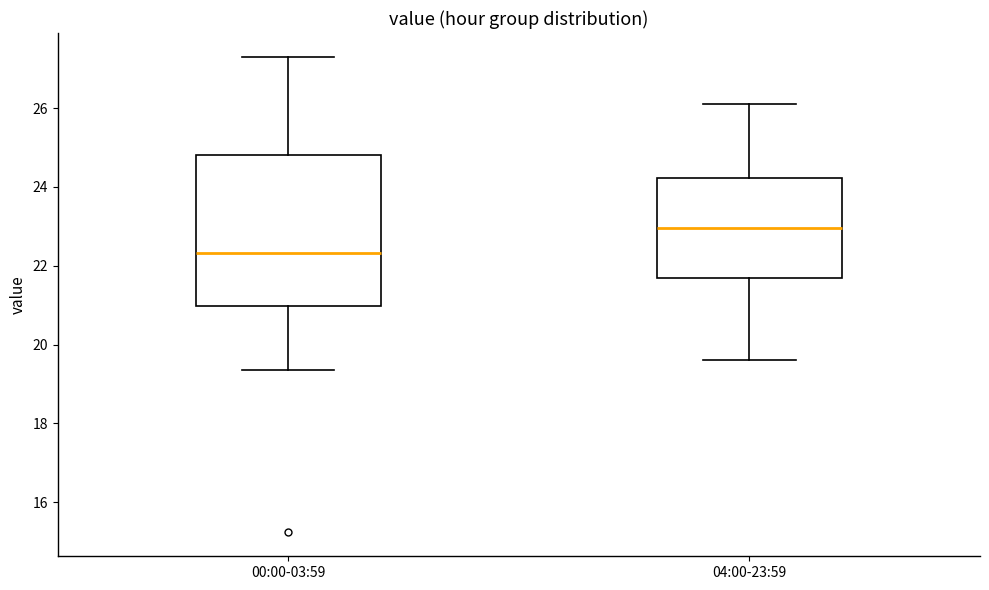

Which box is the tallest, from its lower edge to its upper edge?

00:00-03:59